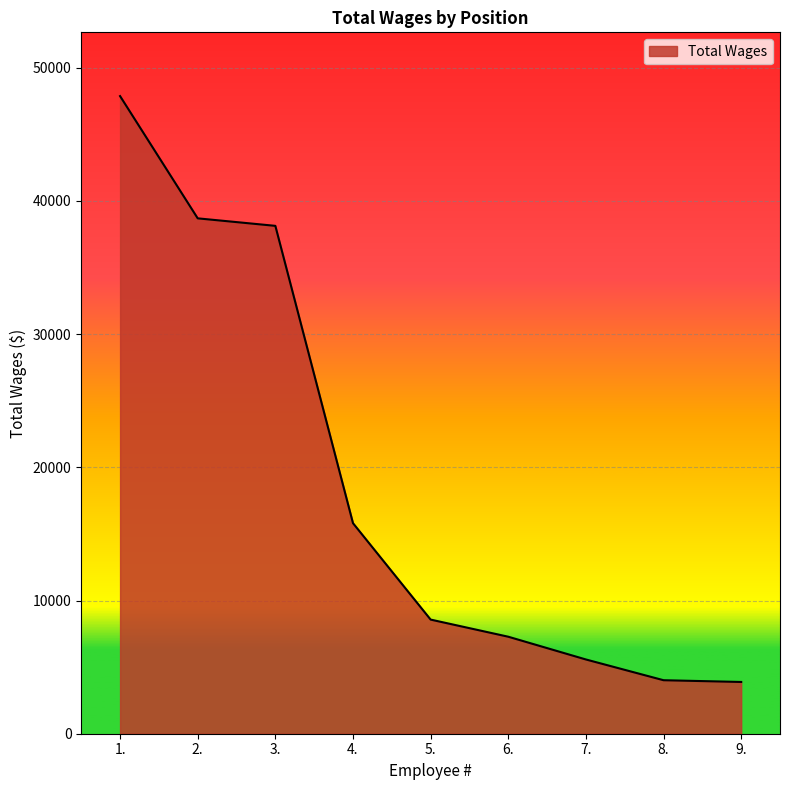

The value at 4. is 23761.7. True or false?

False